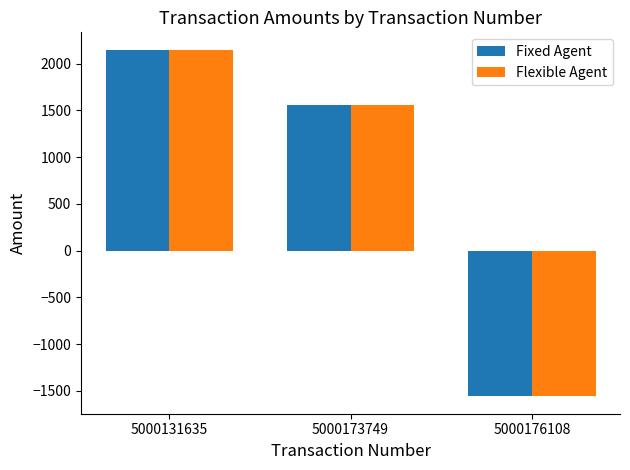

What is the highest value of the Flexible Agent series?

2150